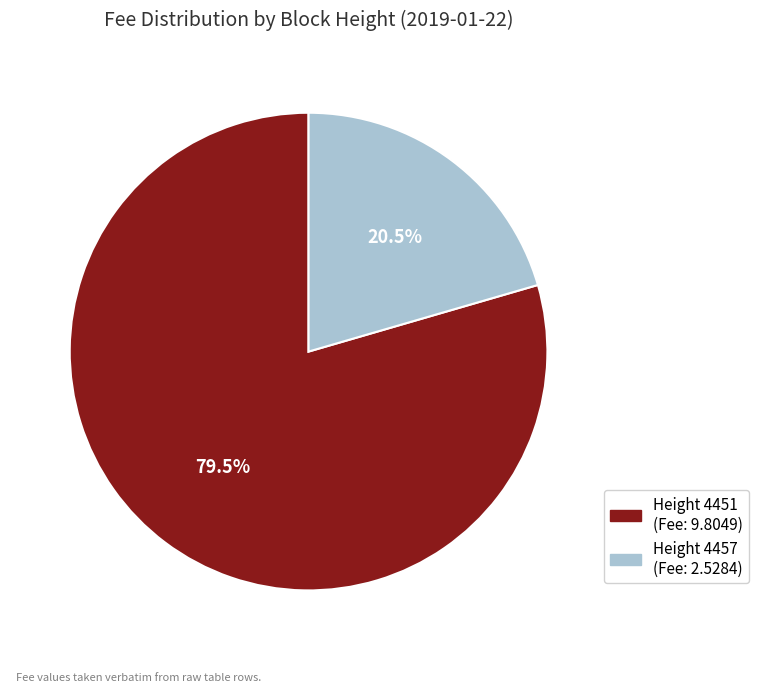

What is the majority slice?

4451